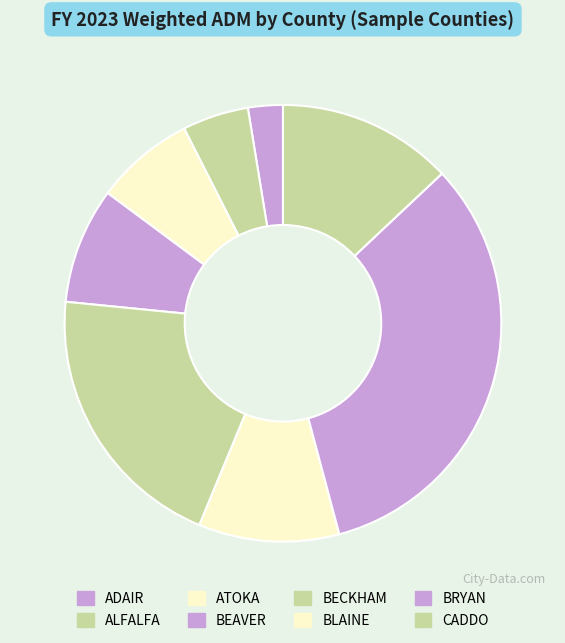

What is the largest slice in the pie chart?

BRYAN